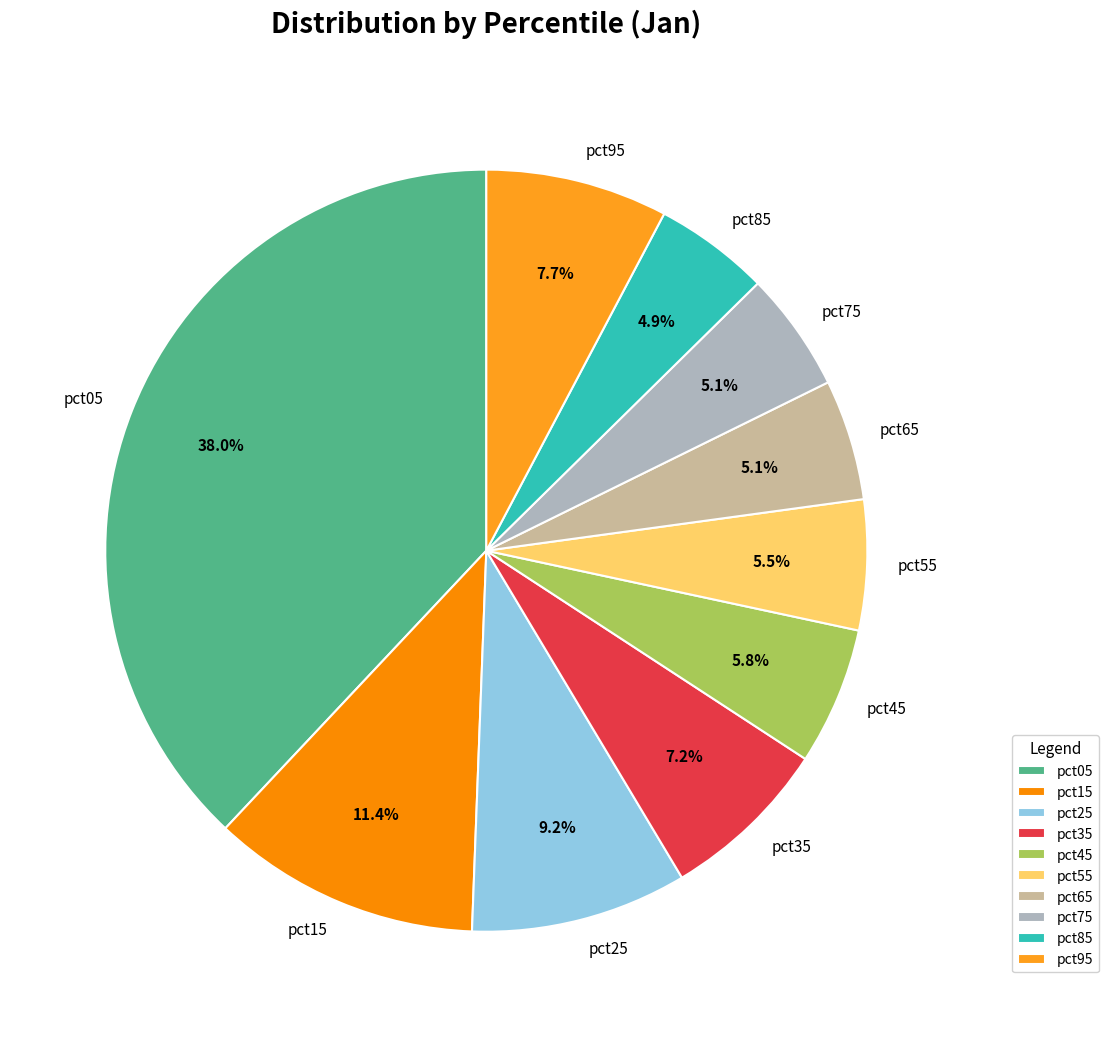

Is there any slice that represents more than half of the pie?

No